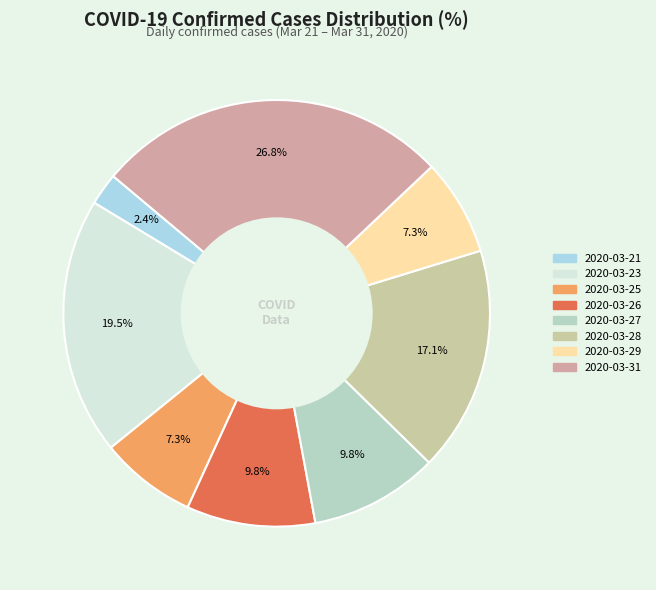

Count the number of slices in the pie.

8